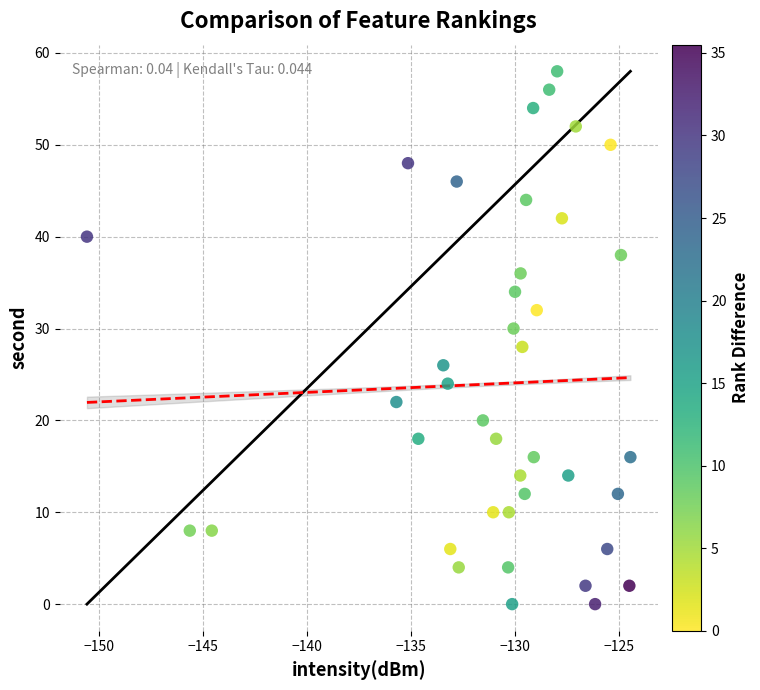

What is the range of Y values (max minus min)?

58